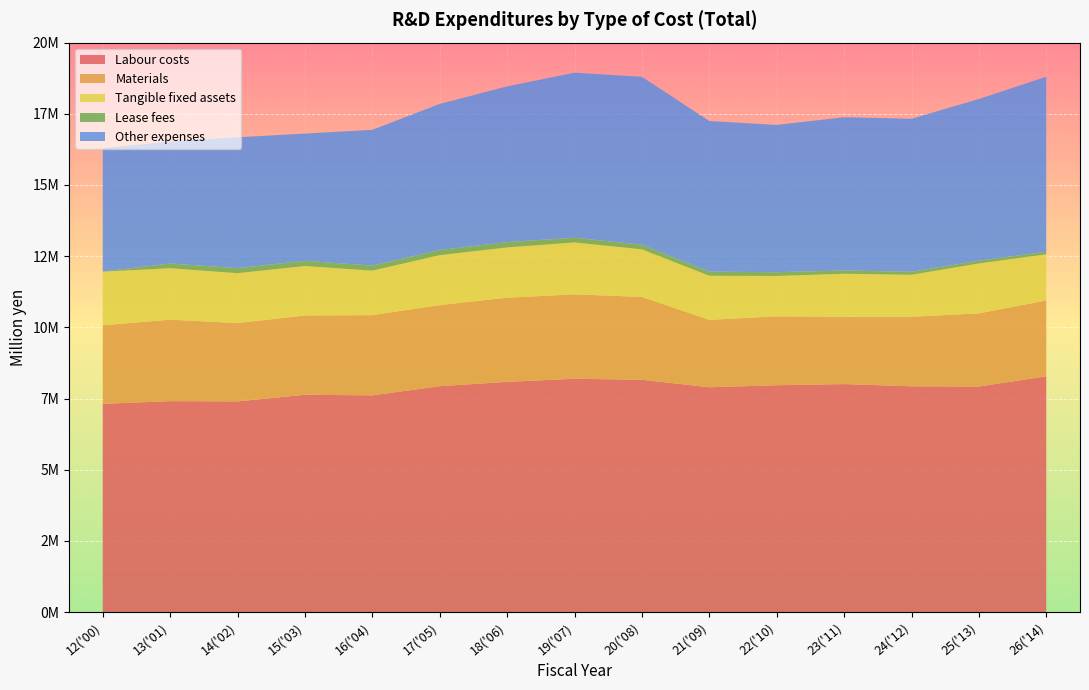

Reading left to right, what are all the values shown in this chart?

Labour costs: 7312424	7407835	7399615	7631443	7611525	7932521	8085143	8194187	8159490	7895806	7967109	8007071	7928464	7921884	8280474
Materials: 2758692	2861584	2750181	2785558	2816867	2849337	2955689	2963835	2909134	2366658	2420484	2361231	2441894	2569444	2661790
Tangible fixed assets: 1885601	1806677	1752587	1737555	1562737	1754328	1766923	1824723	1671824	1548576	1417059	1513058	1475822	1752314	1623312
Lease fees: 0	166882	177221	180797	178354	179670	185587	163741	160929	146186	131185	115570	105196	98193	91278
Other expenses: 4332619	4285019	4595450	4468803	4768100	5129368	5469760	5797282	5898686	5289074	5174113	5382154	5373184	5677359	6145270